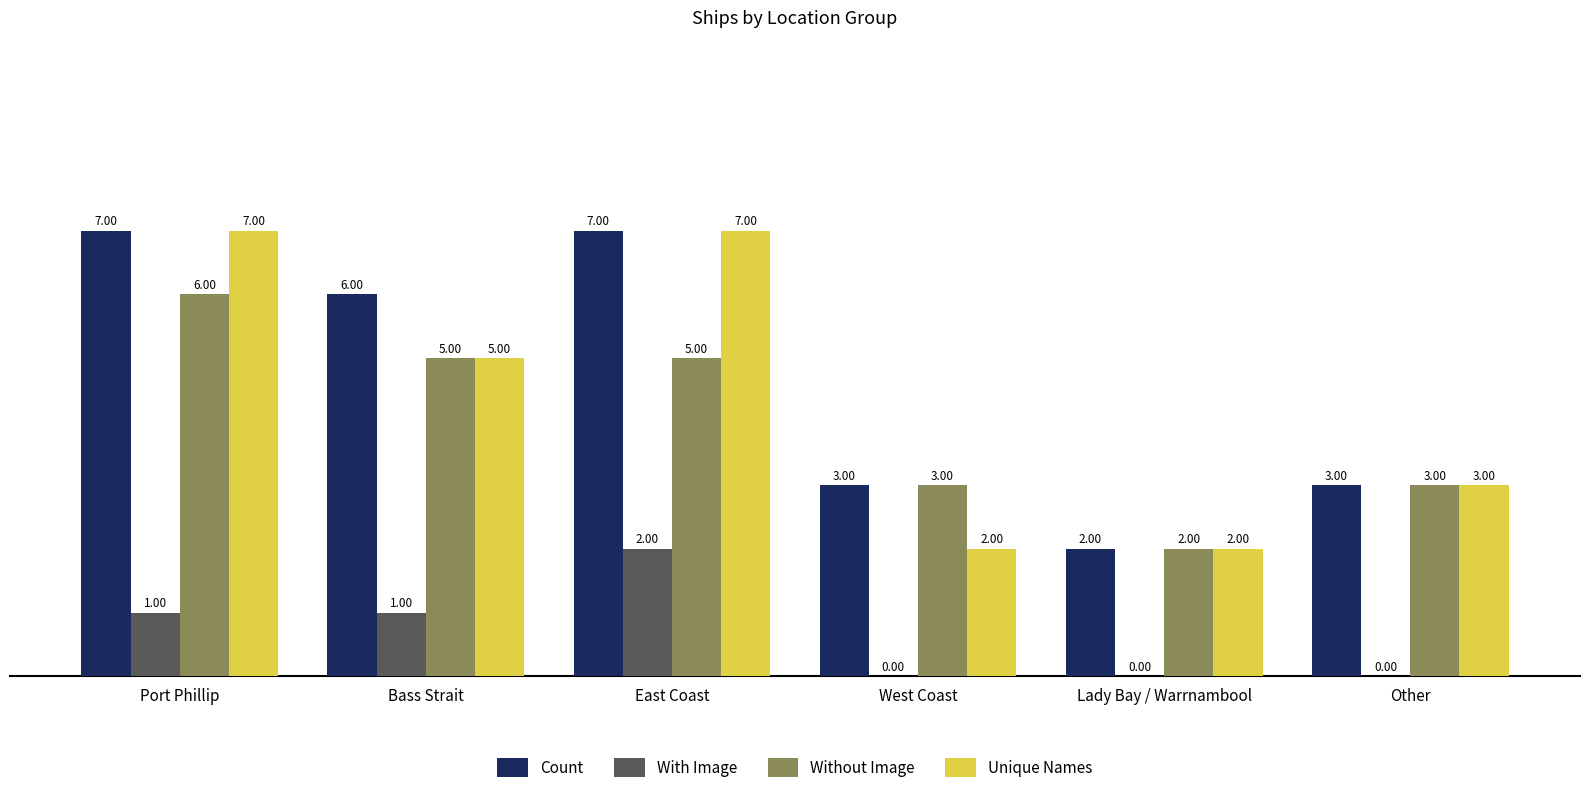

What value does the Without Image series have at East Coast?

5